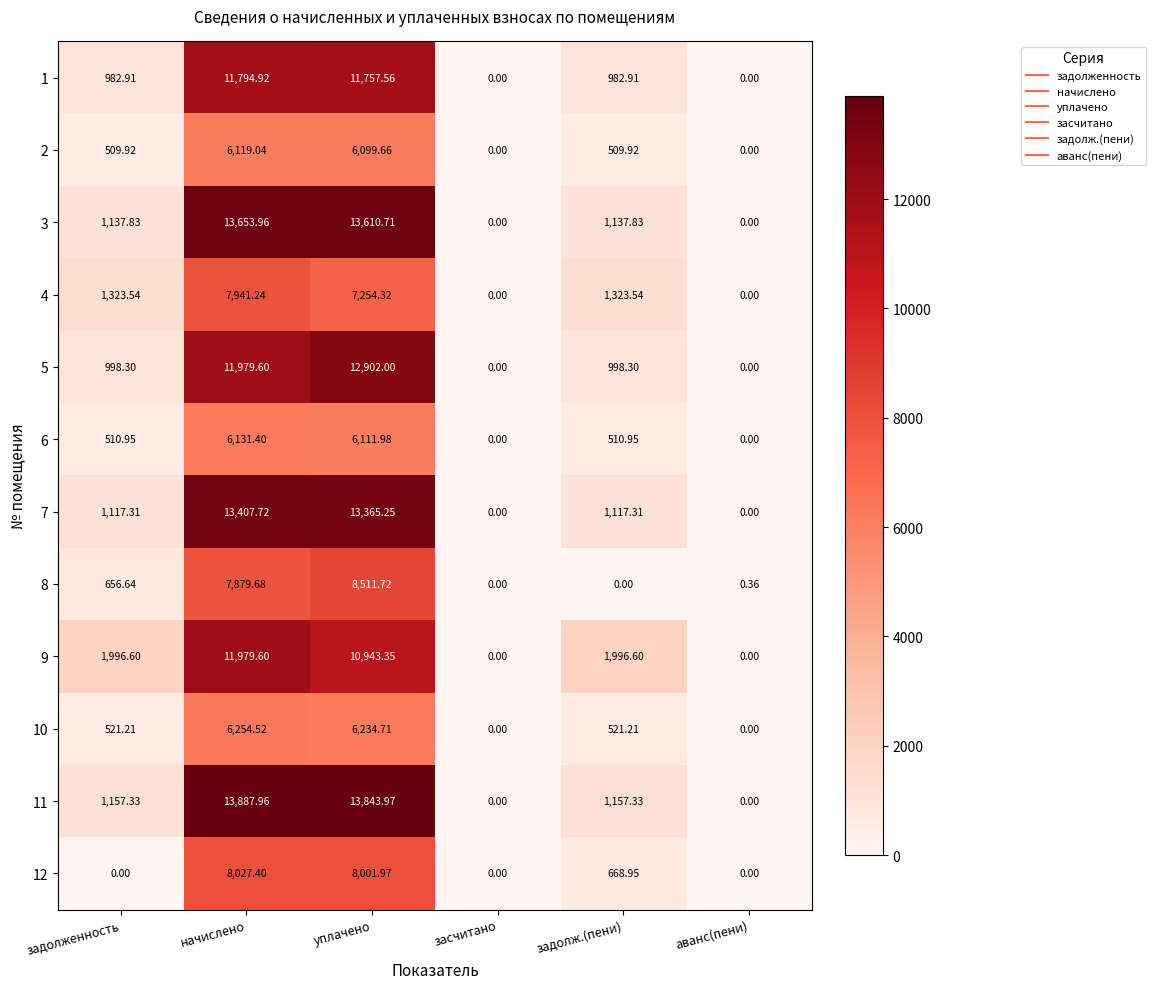

Is the value of 9 at уплачено greater than the value of 7 at аванс(пени)?

Yes